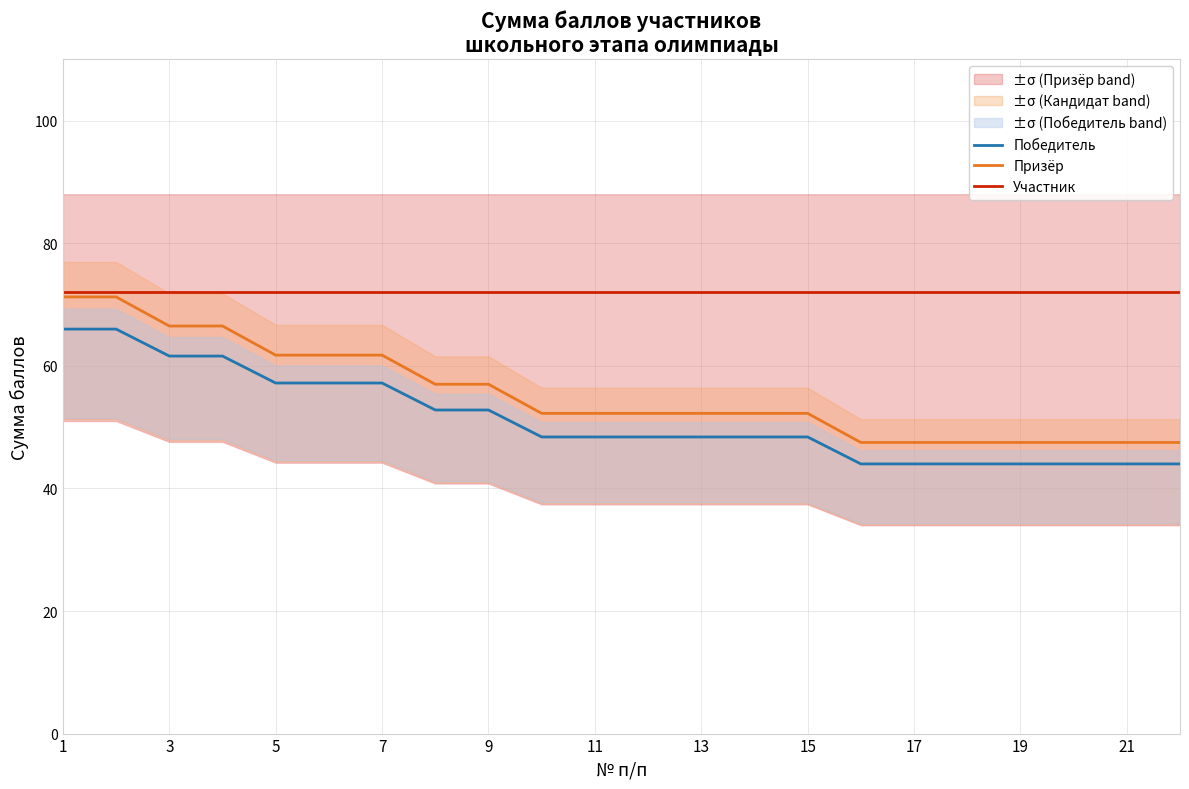

At which category is the sum across all series the highest?

1